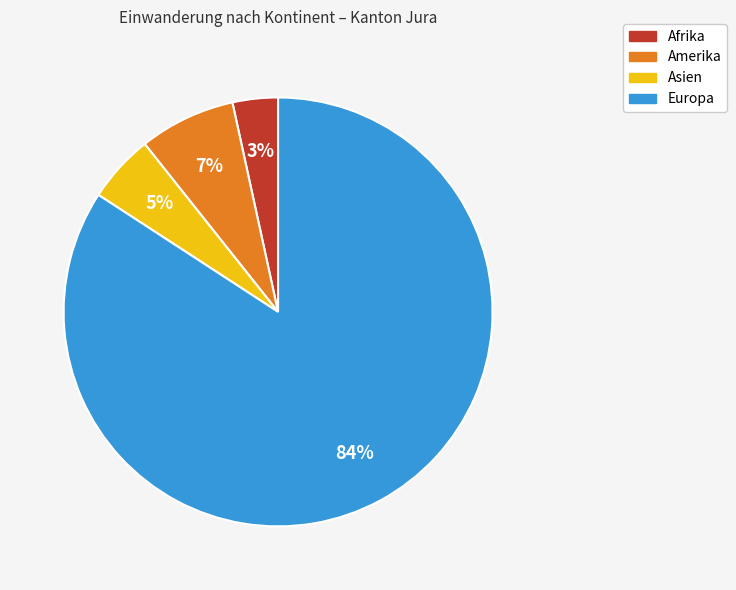

To the nearest percent, what is the average slice percentage?

25%